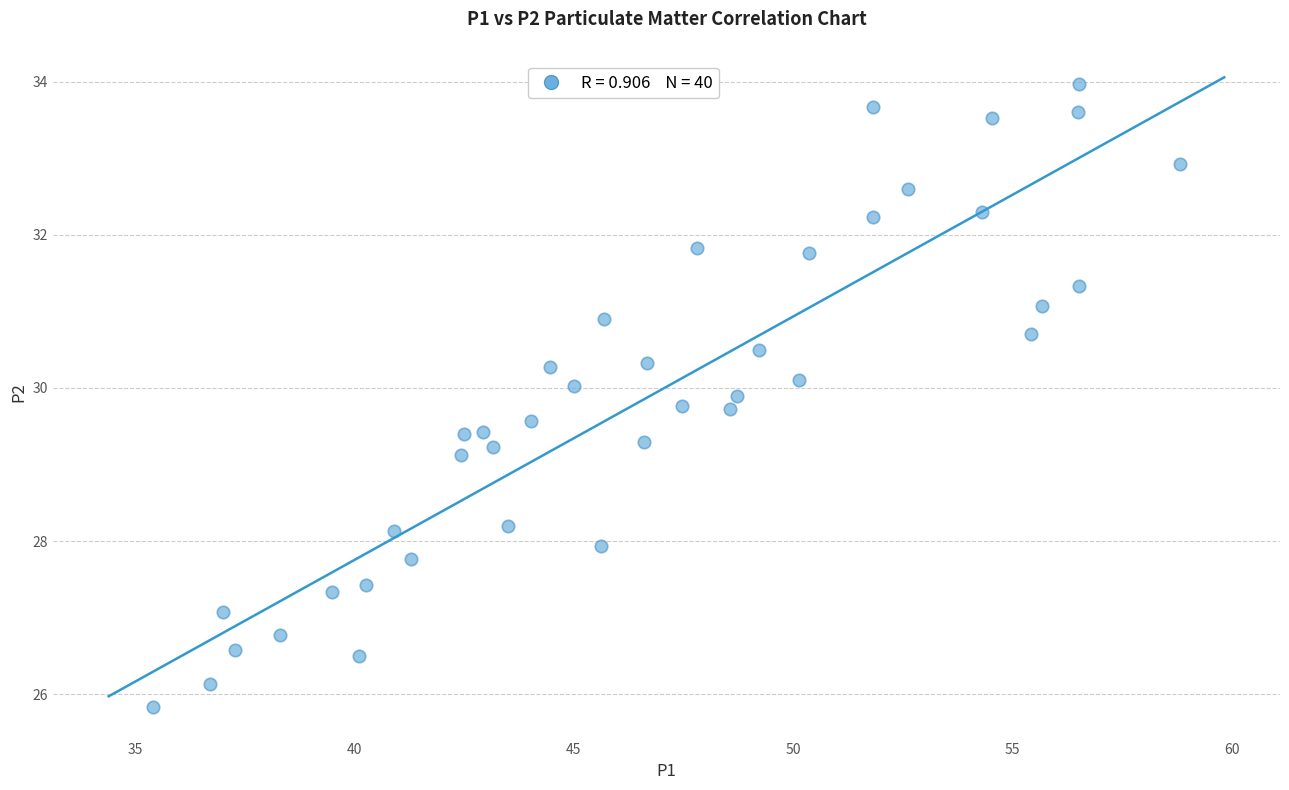

What is the range of X values (max minus min)?

23.4